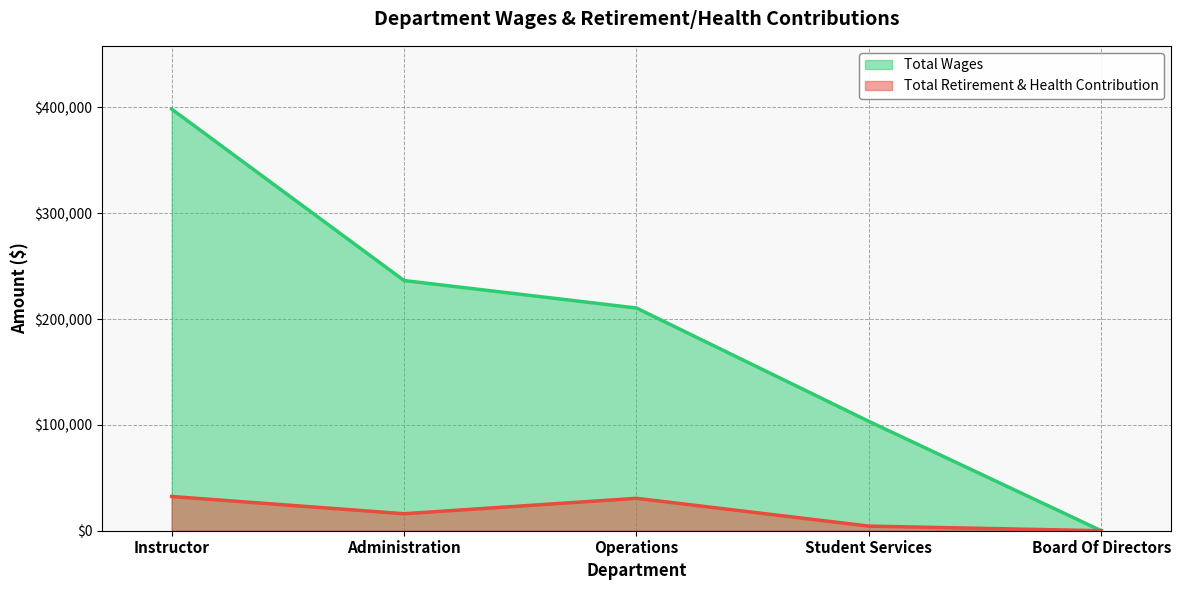

What is the label of the 2nd point from the right?

Student Services